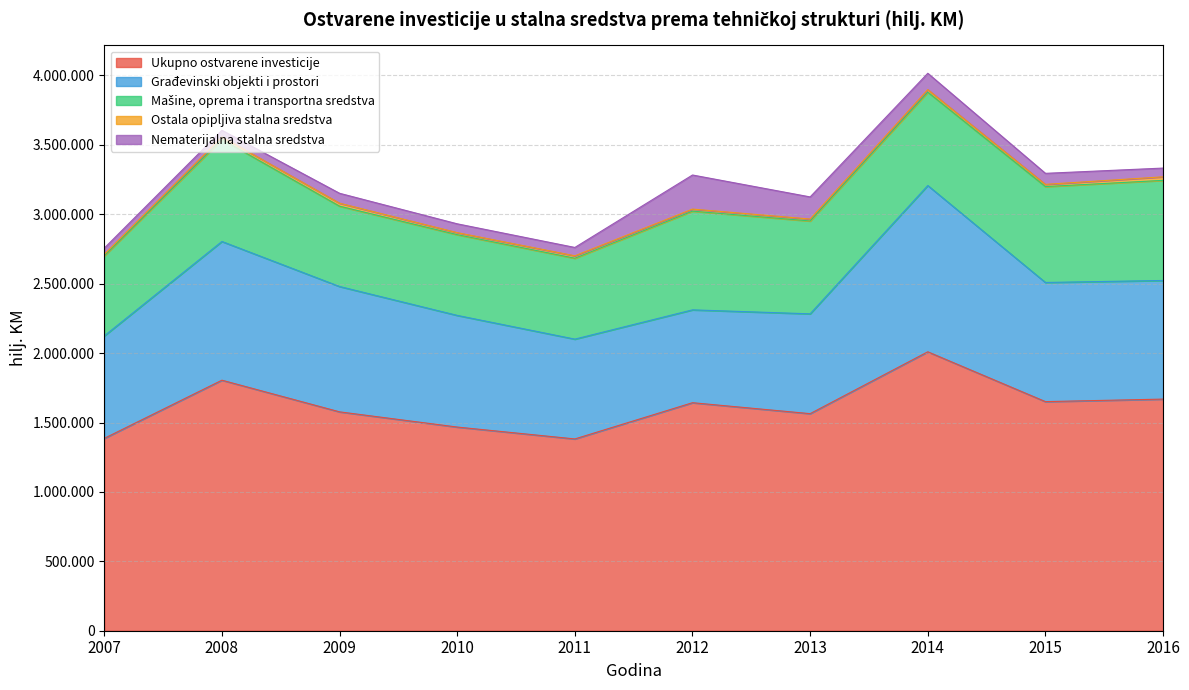

What is the highest value of the Mašine, oprema i transportna sredstva series?

735119